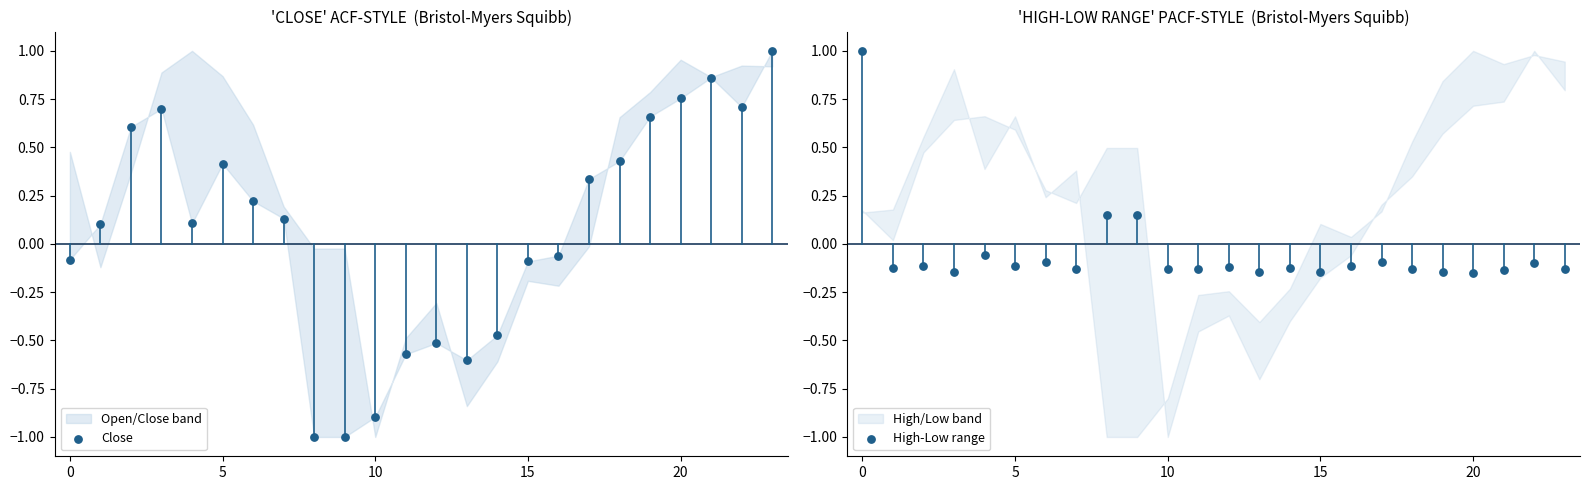

At how many categories does at least one series exceed 0?

17